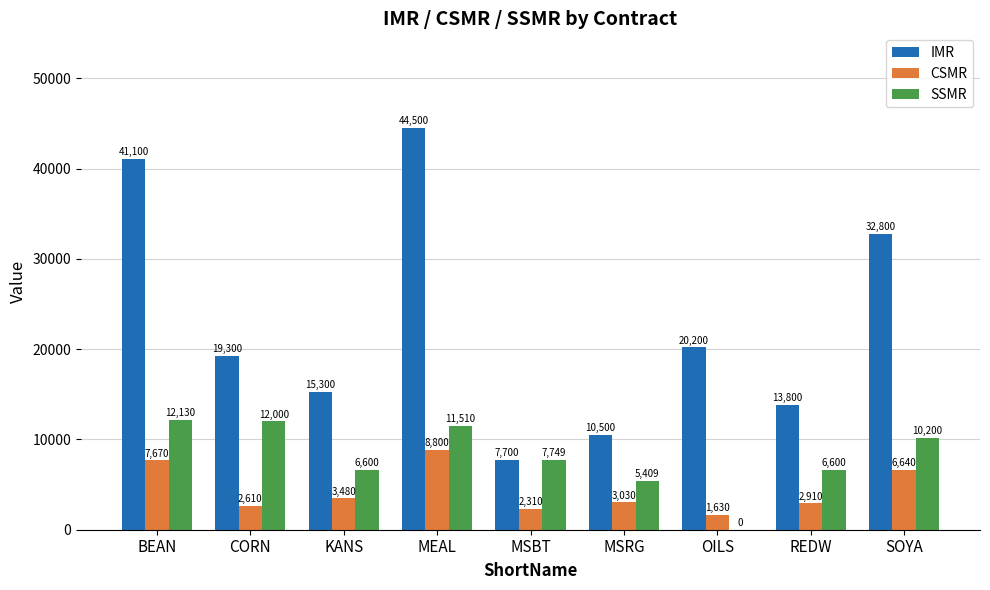

Reading left to right, extract all data points from this chart.

IMR: 41100	19300	15300	44500	7700	10500	20200	13800	32800
CSMR: 7670	2610	3480	8800	2310	3030	1630	2910	6640
SSMR: 12130	12000	6600	11510	7749	5409	0	6600	10200